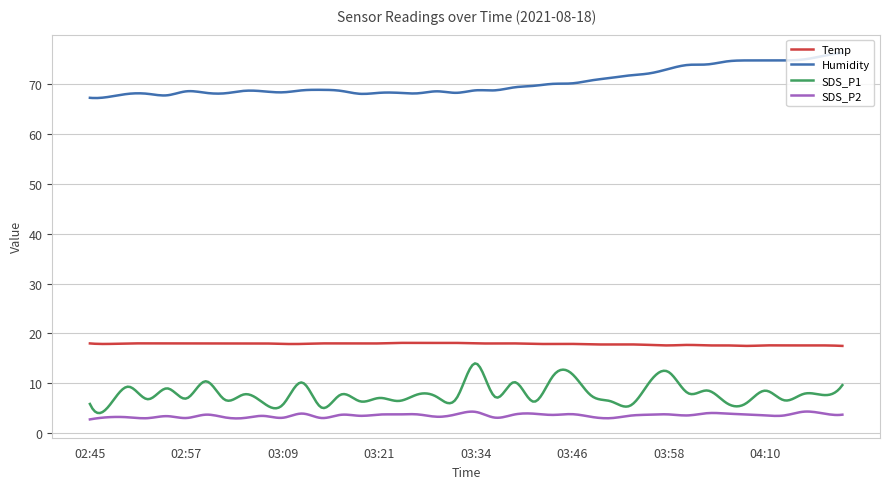

True or false: Humidity and SDS_P2 cross at least once.

False